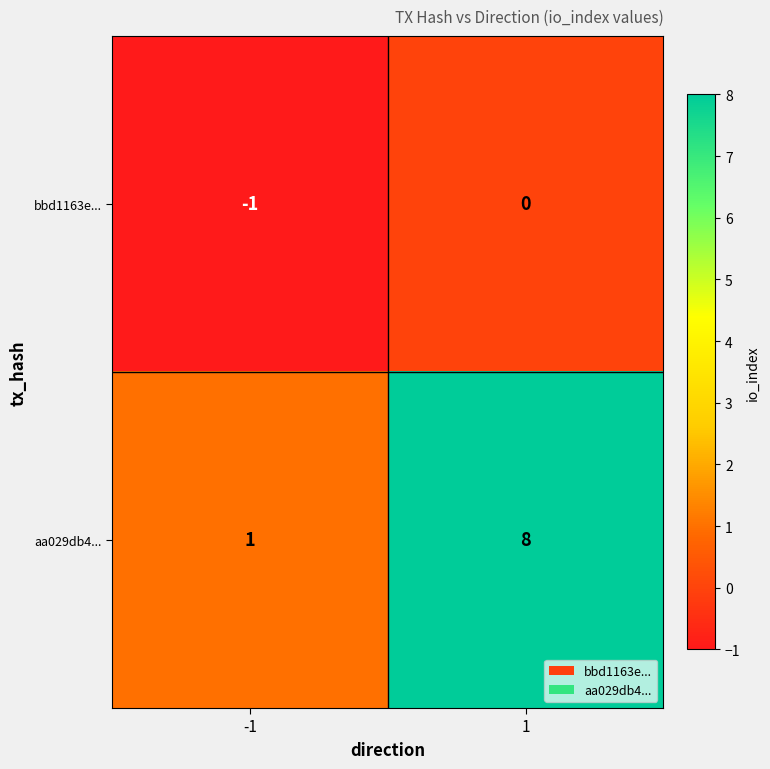

At -1, list the series in order from largest to smallest.

aa029db4..., bbd1163e...